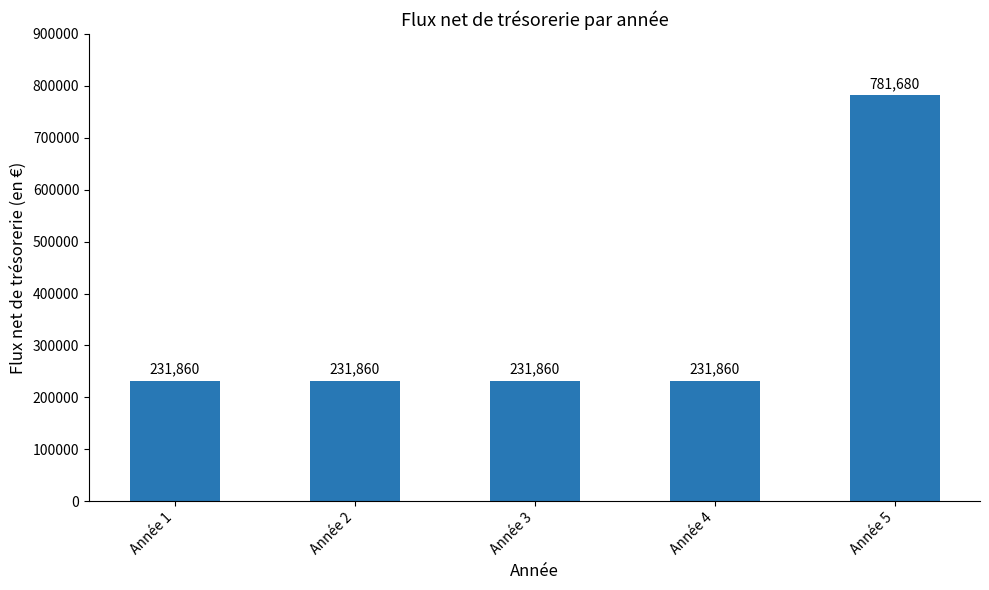

How many bars are there in total?

5